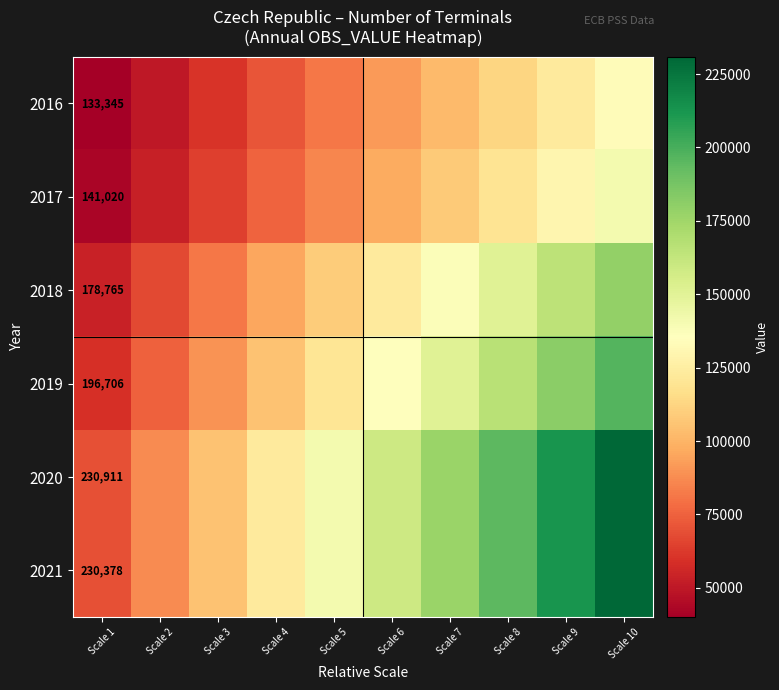

At which label does 2021 first exceed 158704?

Scale 6